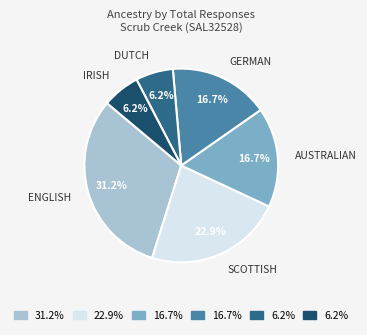

Is there a majority slice in this chart?

No